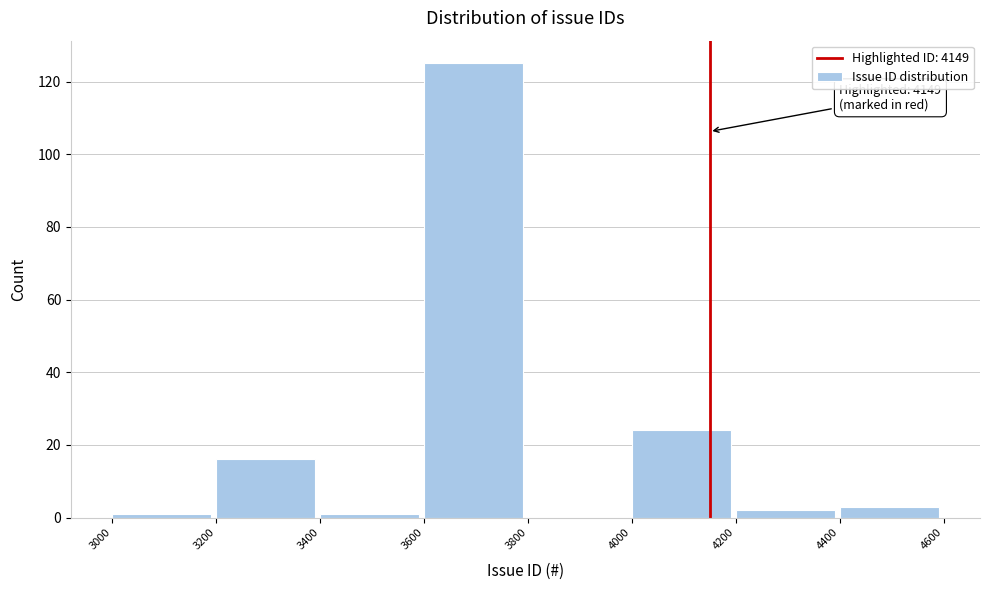

Which range on the x-axis has the tallest bar?

3600 to 3800